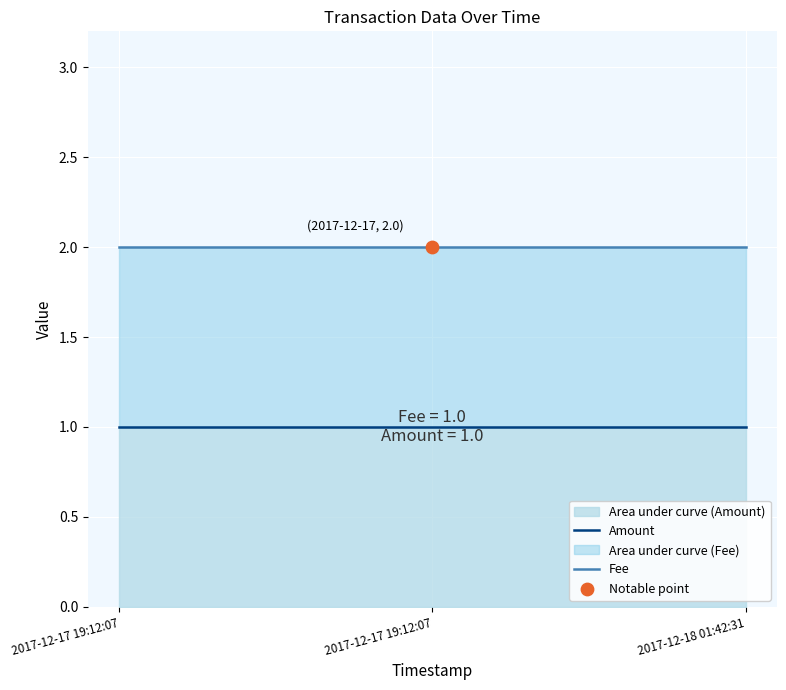

Is the value of Fee at 2017-12-17 19:12:07 greater than the value of Amount at 2017-12-17 19:12:07?

Yes